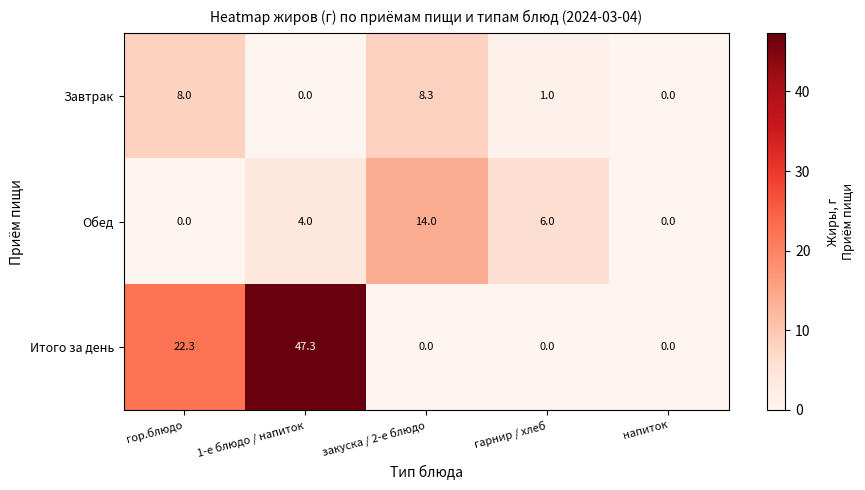

What is the average value of the Завтрак series?

3.5